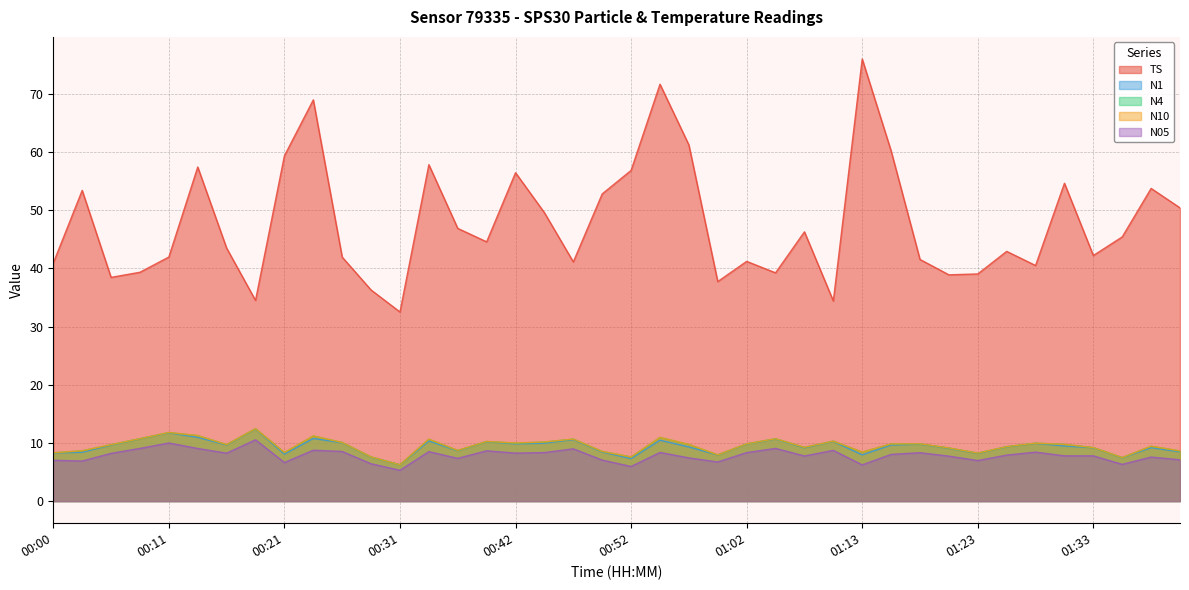

What position from the right is 00:57?

18